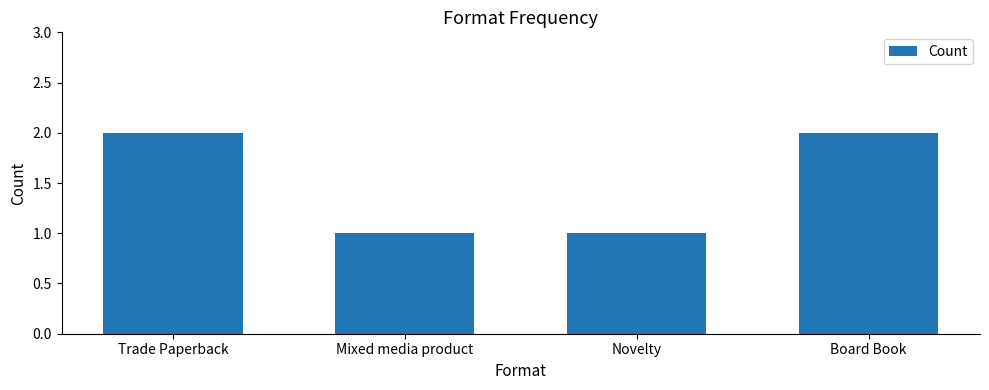

How many categories are shown in the chart?

4